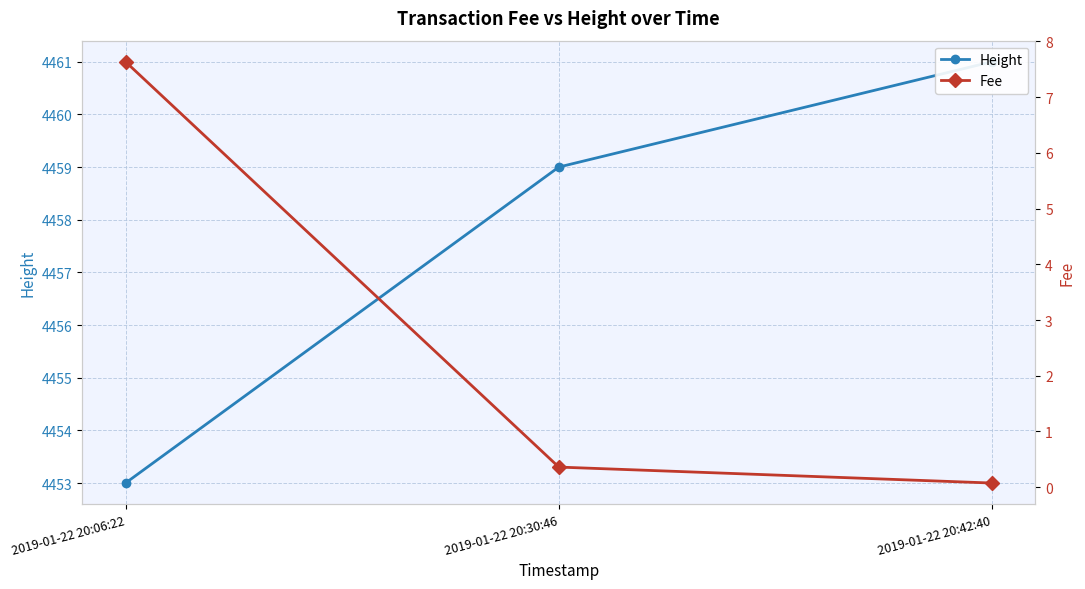

Rank the series at 2019-01-22 20:30:46 from highest to lowest value.

Height, Fee